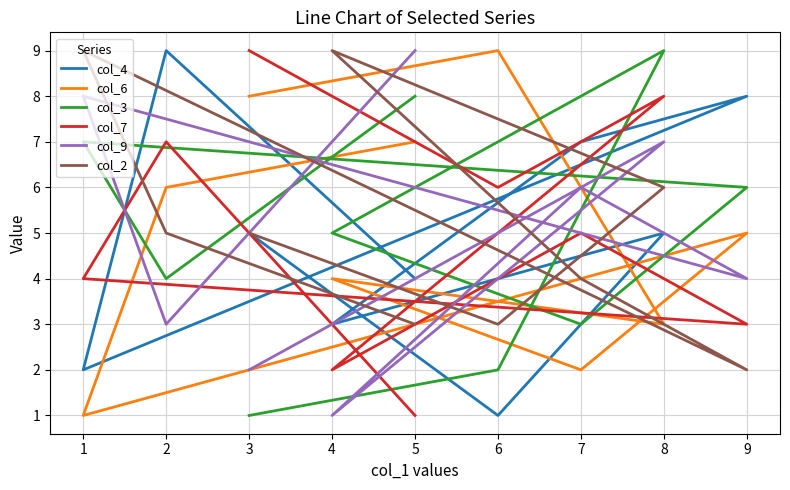

Which has a higher value, 4 or 5?

5